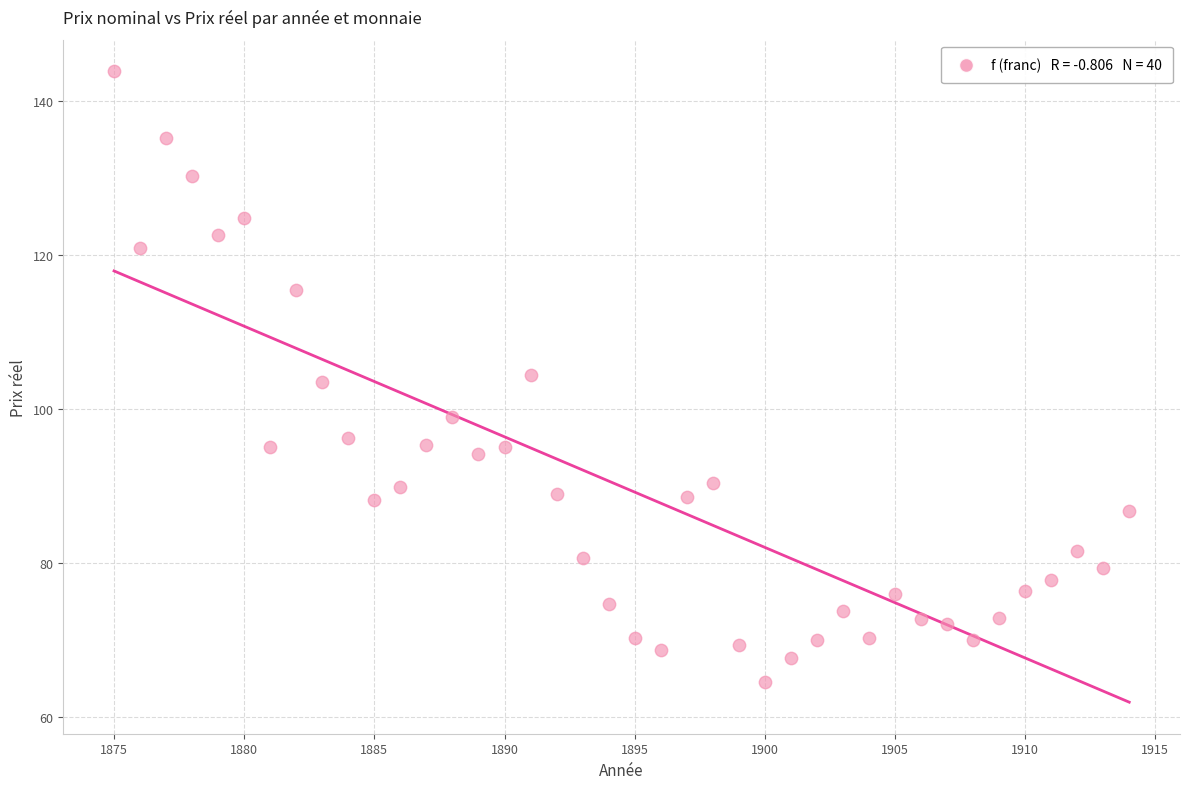

What is the range of Y values (max minus min)?

79.3